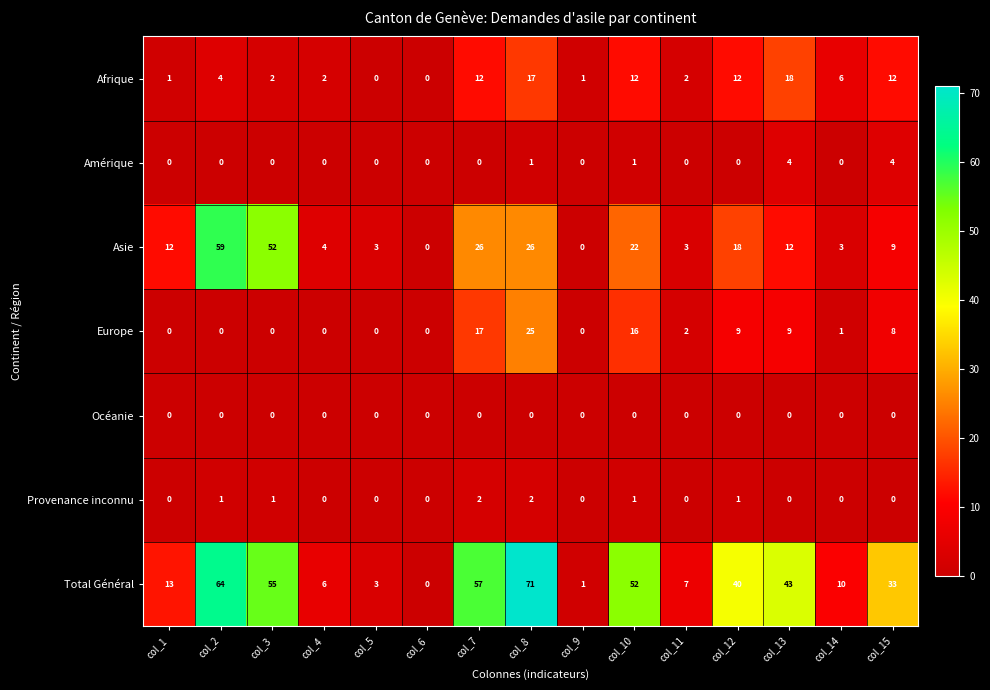

How many Amérique values are between 0 and 1?

13